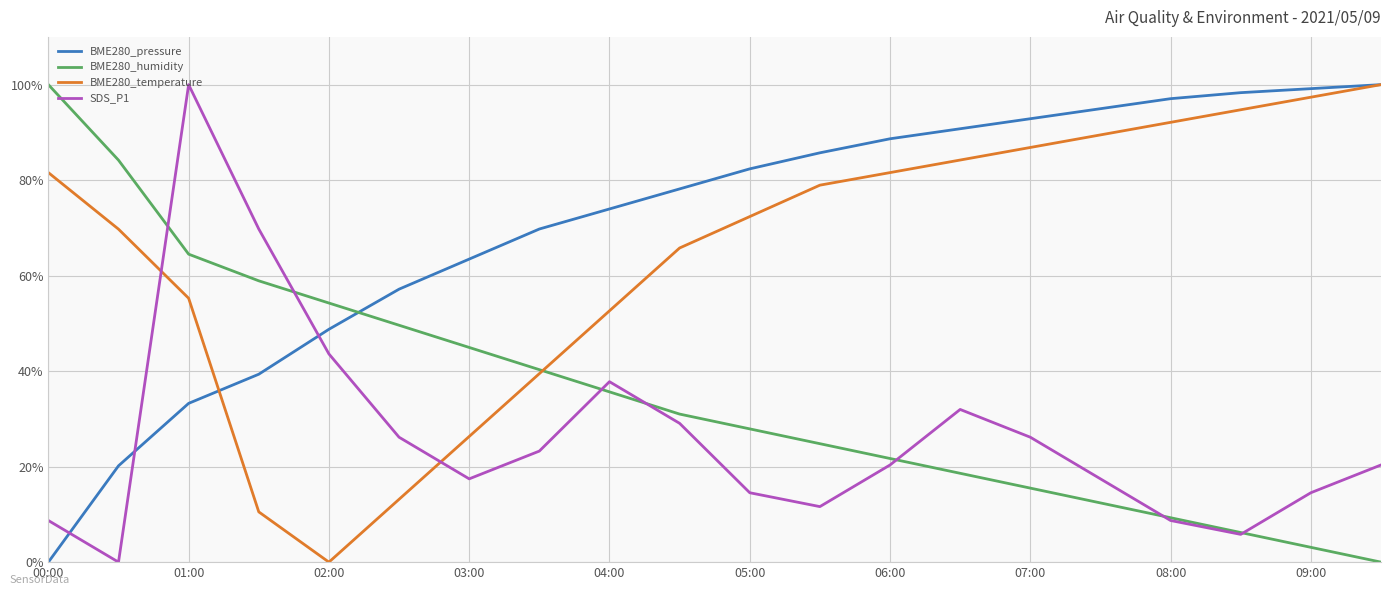

After their last crossing, which series has the higher values: BME280_temperature or SDS_P1?

BME280_temperature